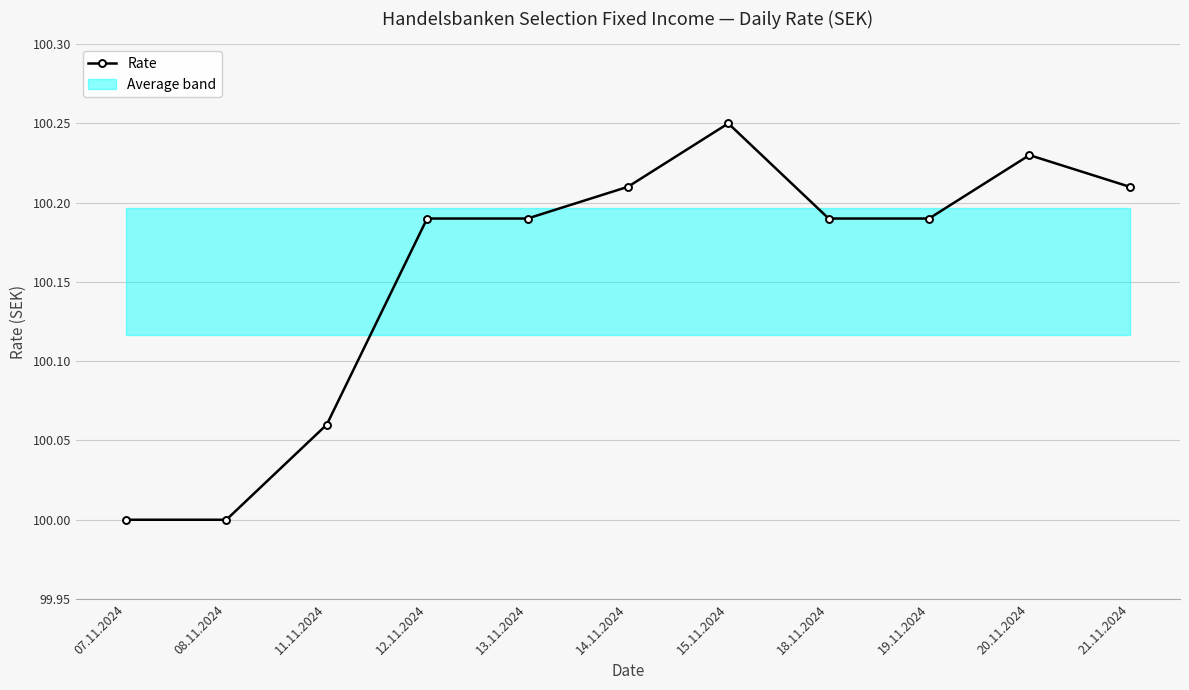

What is the value of the 9th point from the left?

100.2